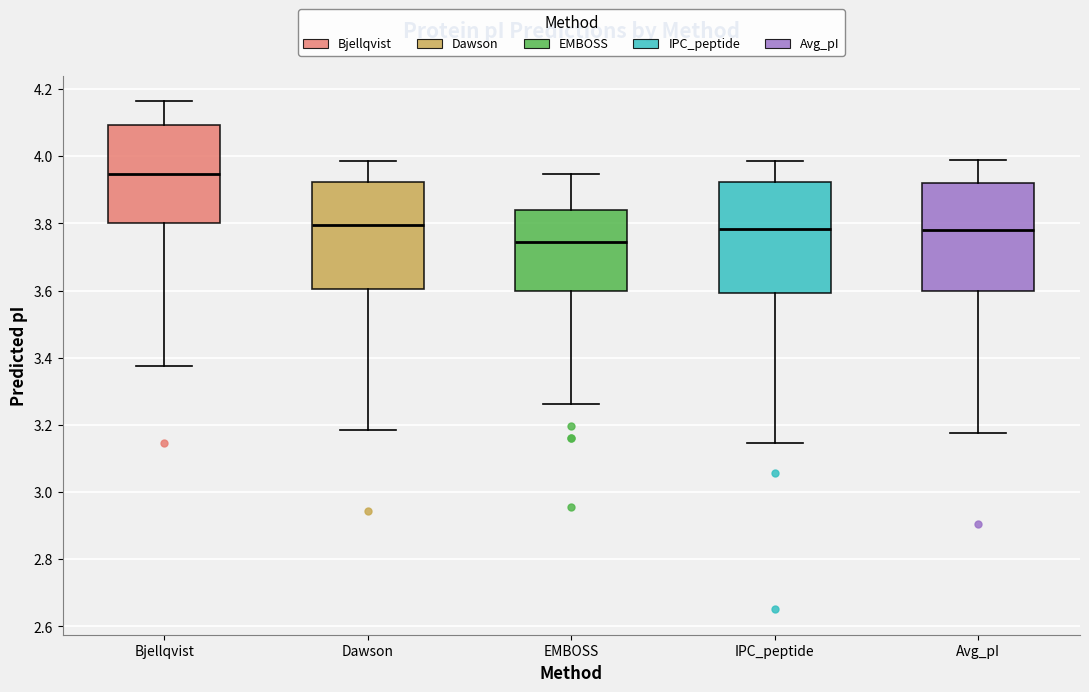

Reading left to right, transcribe this box plot: for each box, give where its median line is, the range the box spans, and where its two whiskers end, as read against the y-axis. The values are not printed on the chart, so give them approximately, as read against the axis.

Bjellqvist: median 3.94, box 3.80 to 4.10, whiskers 3.38 to 4.16
Dawson: median 3.80, box 3.60 to 3.92, whiskers 3.18 to 3.98
EMBOSS: median 3.74, box 3.60 to 3.84, whiskers 3.26 to 3.94
IPC_peptide: median 3.78, box 3.60 to 3.92, whiskers 3.14 to 3.98
Avg_pI: median 3.78, box 3.60 to 3.92, whiskers 3.18 to 3.98